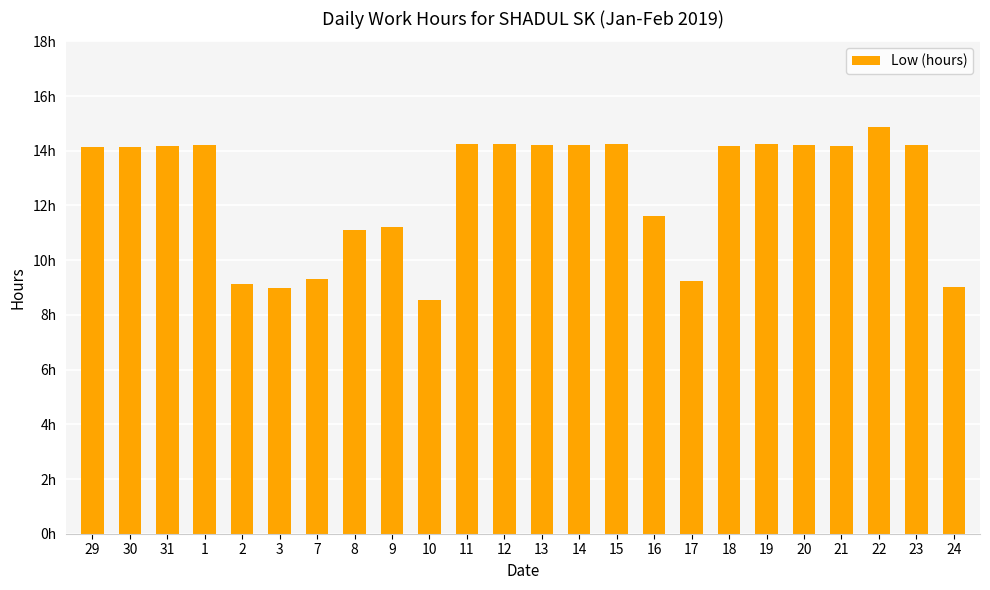

Are the bars horizontal?

No